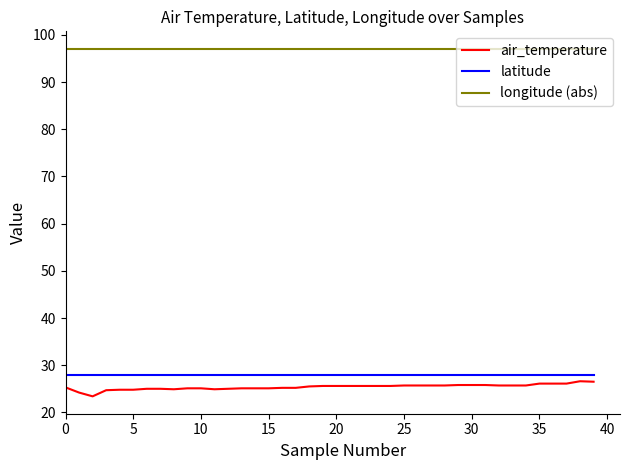

What is the highest value of the latitude series?

27.8